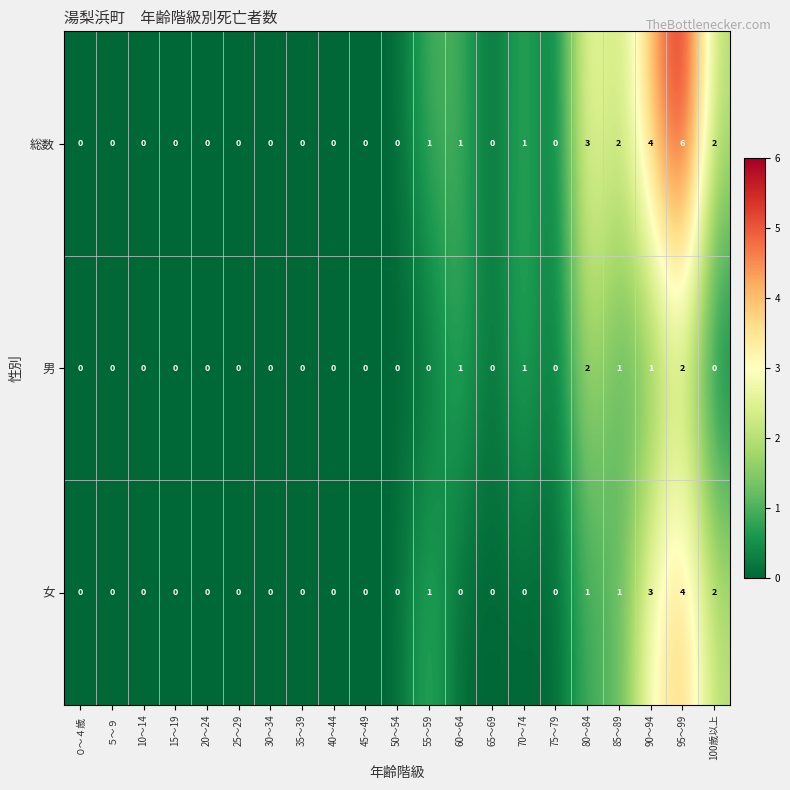

Count the number of categories in the chart.

21